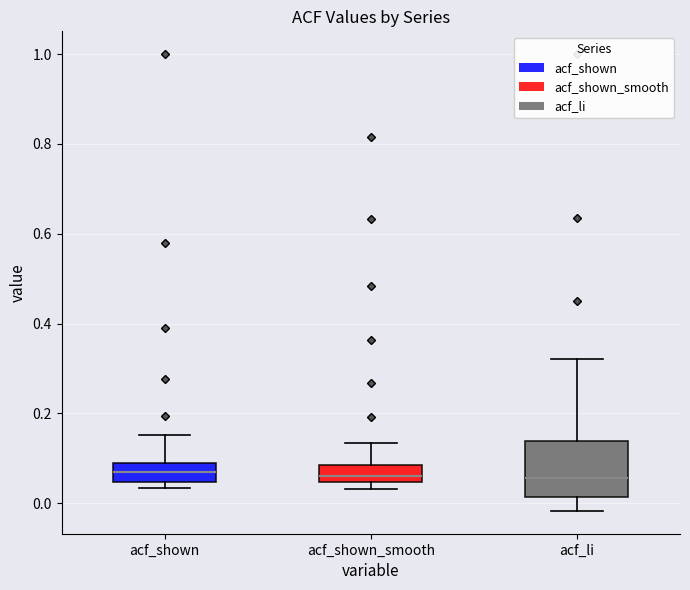

Reading left to right, transcribe this box plot: for each box, give where its median line is, the range the box spans, and where its two whiskers end, as read against the y-axis. The values are not printed on the chart, so give them approximately, as read against the axis.

acf_shown: median 0.06, box 0.04 to 0.10, whiskers 0.04 (just below the box's lower edge) to 0.16
acf_shown_smooth: median 0.06, box 0.04 to 0.08, whiskers 0.04 (just below the box's lower edge) to 0.14
acf_li: median 0.06, box 0.02 to 0.14, whiskers -0.02 to 0.32